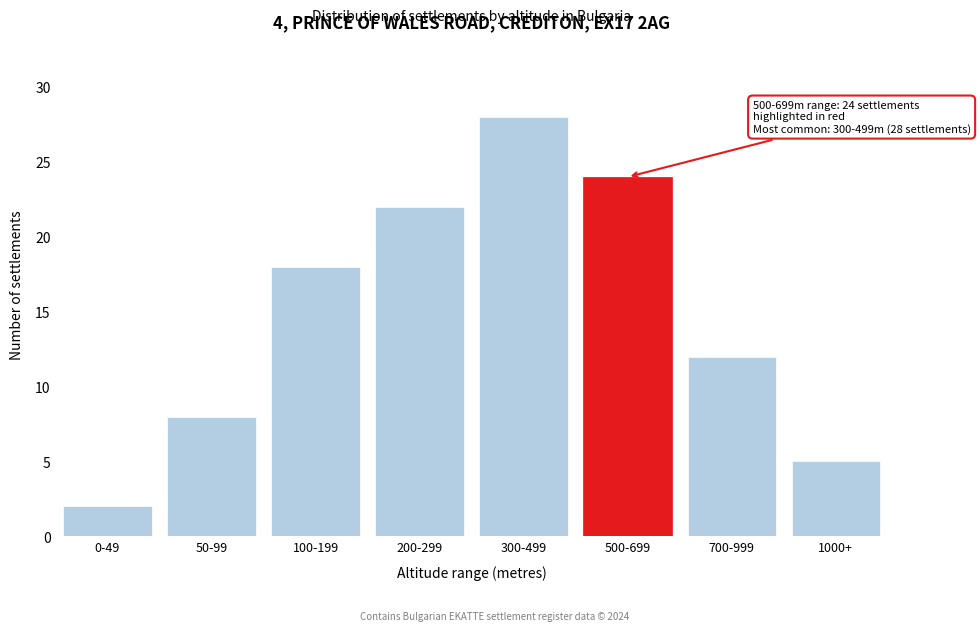

Reading right to left, what are all the values shown in this chart?

5	12	24	28	22	18	8	2